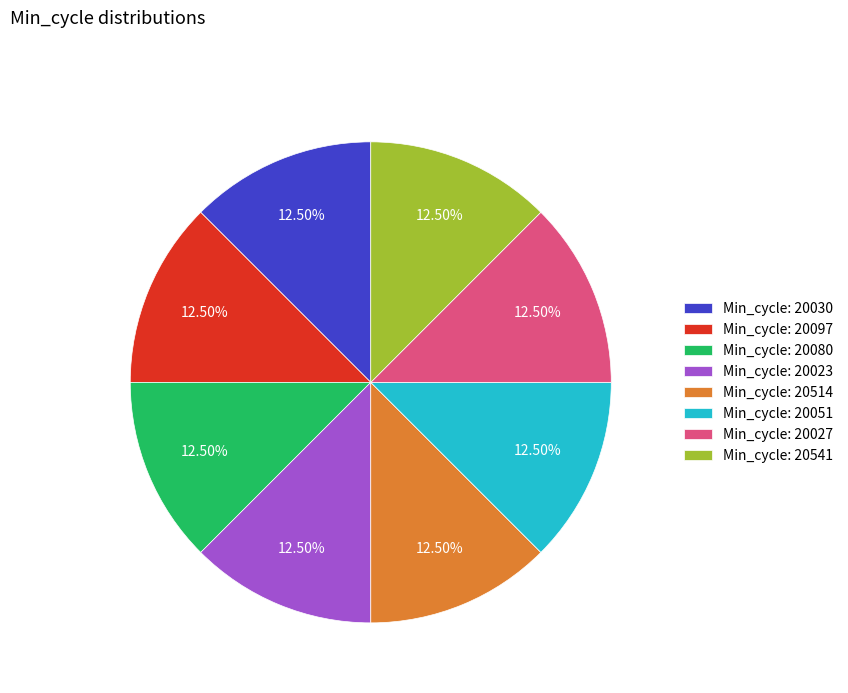

Approximately how many times larger is the value at Min_cycle: 20051 compared to Min_cycle: 20027?

1.0